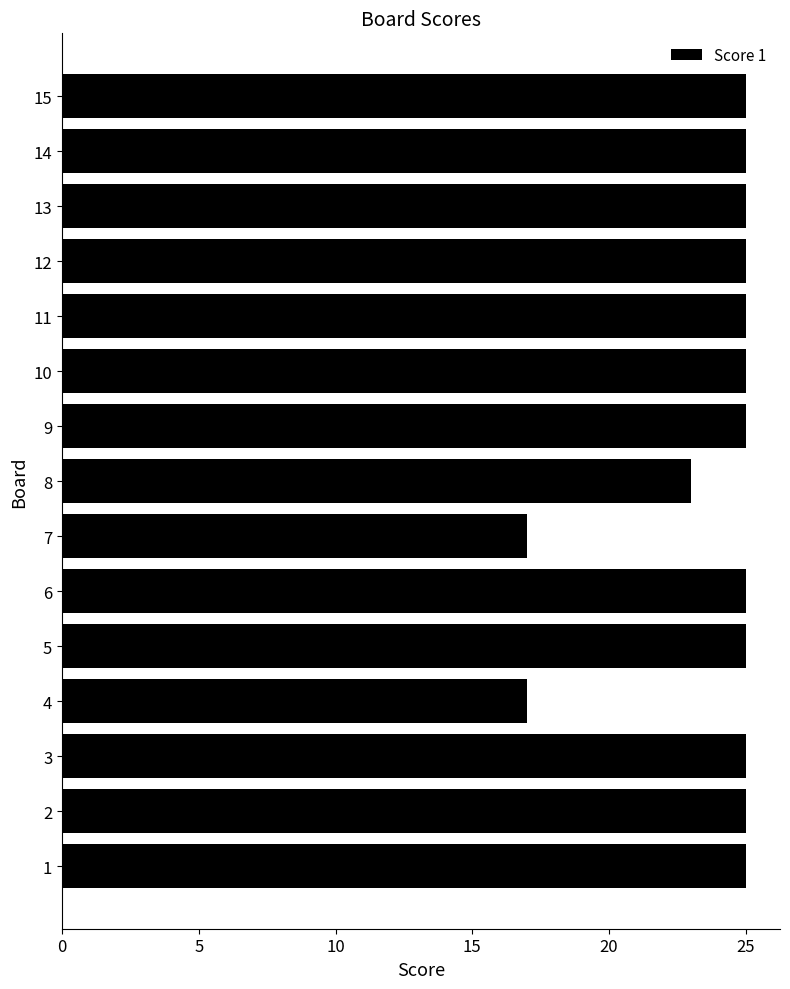

Count the values in the range 25 to 26.

12